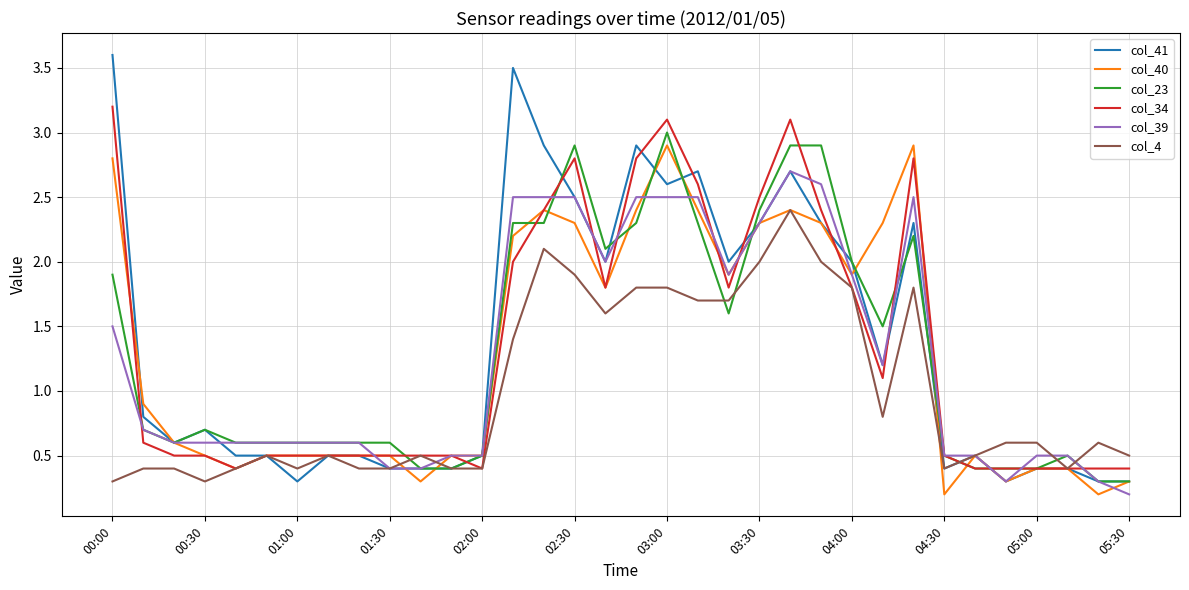

How many lines are shown in the chart?

6